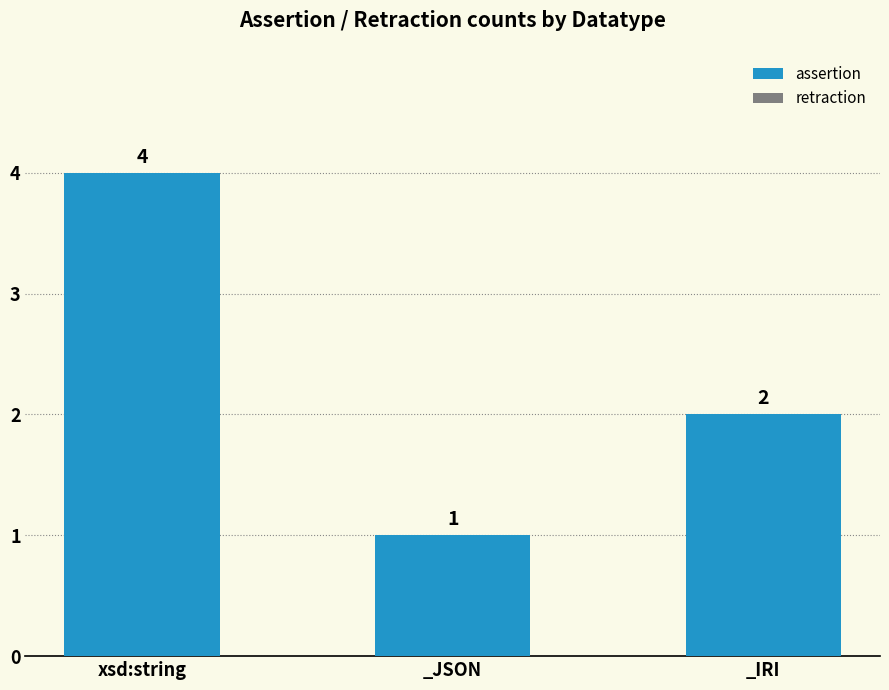

What is the label of the 3rd bar from the left?

_IRI